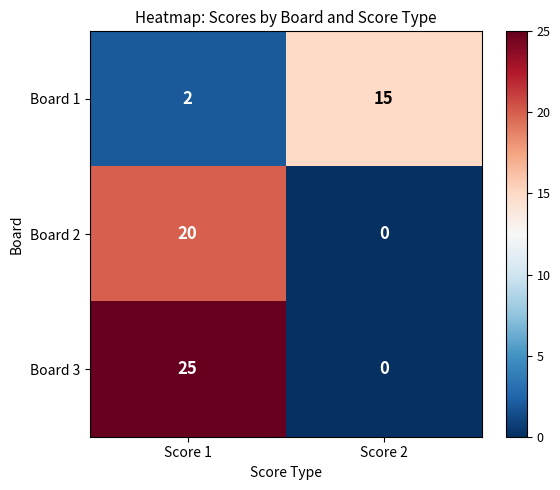

Reading left to right, transcribe all the data shown in this chart.

Board 1: 2	15
Board 2: 20	0
Board 3: 25	0